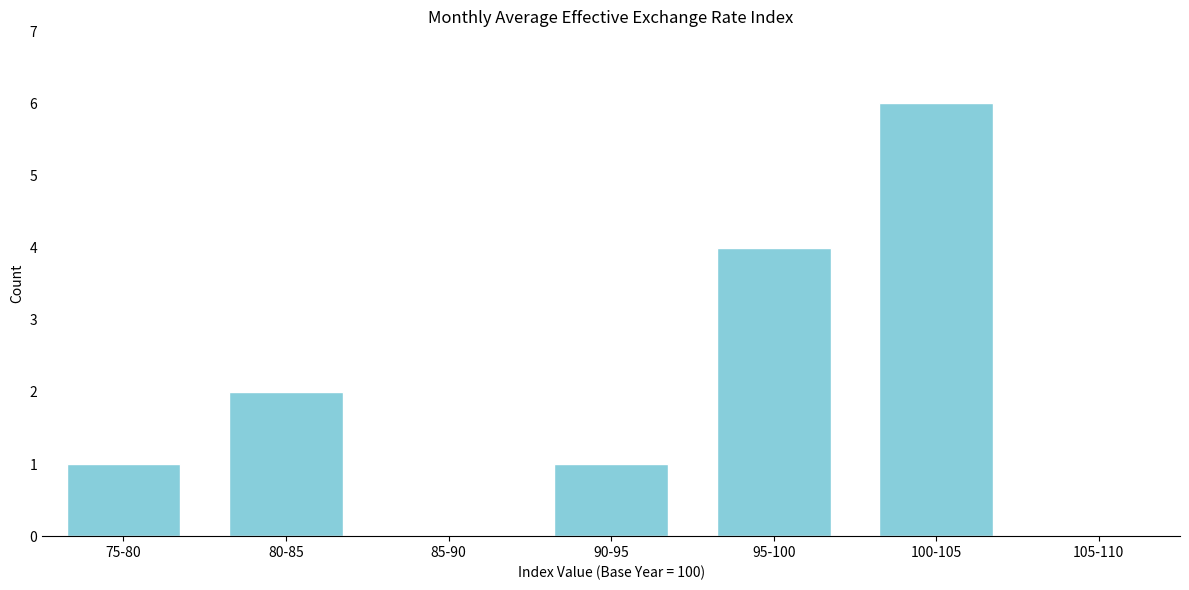

Reading left to right, list all the values displayed in this chart.

75-80=1	80-85=2	85-90=0	90-95=1	95-100=4	100-105=6	105-110=0